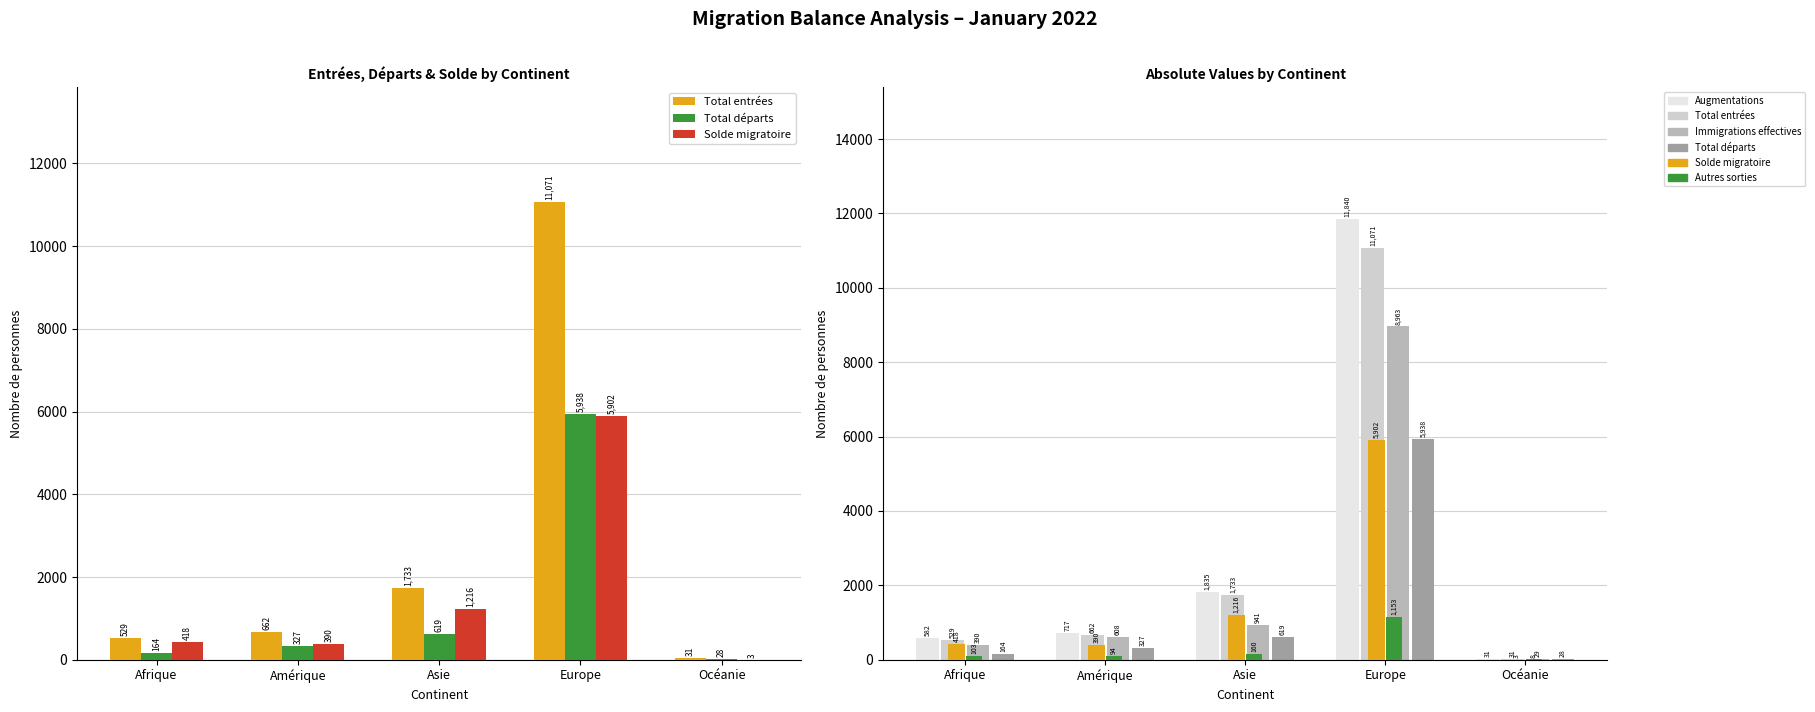

At which label does Total entrées first exceed 662?

Asie